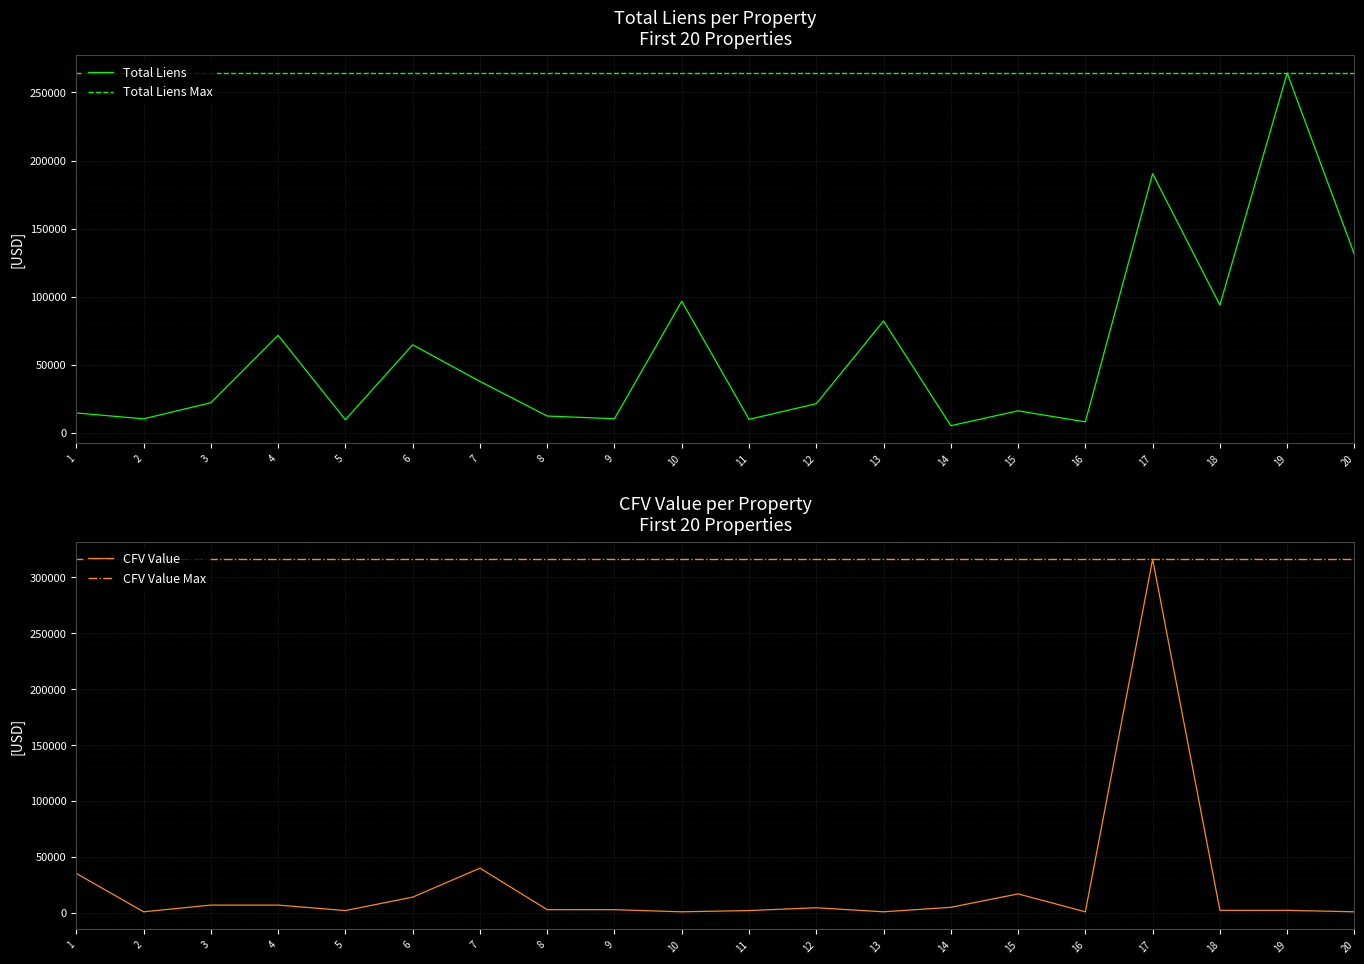

Which series has the widest spread of values?

cfv_value